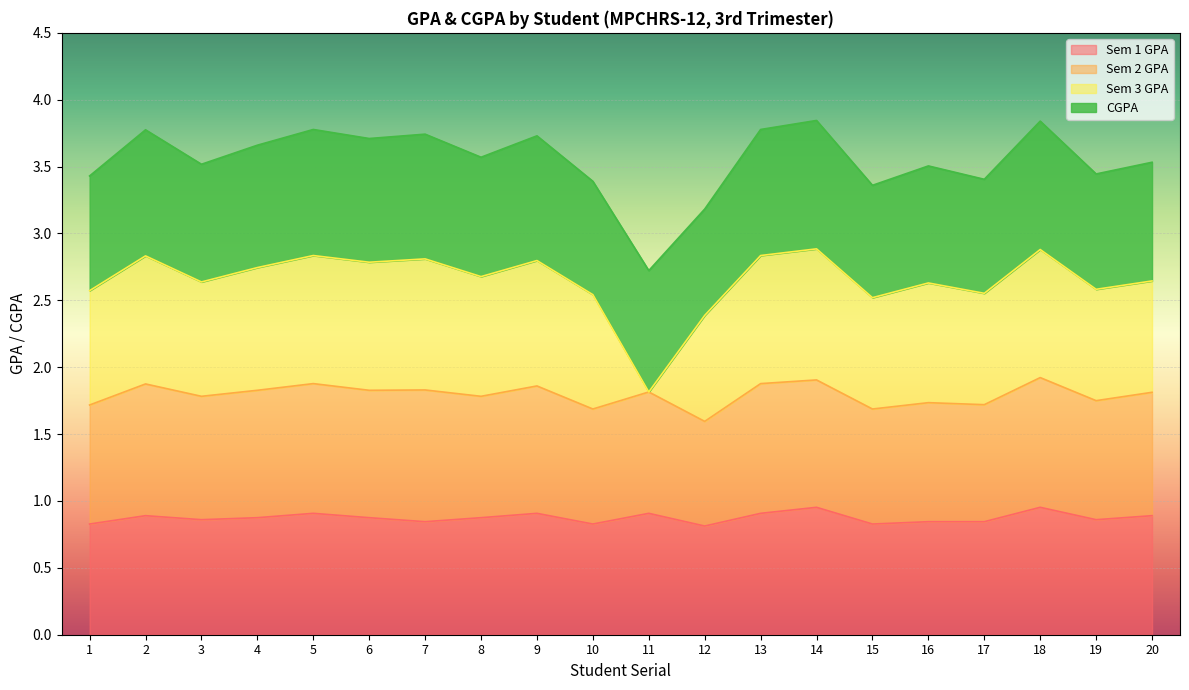

Is the value of CGPA at 6 greater than the value of Sem 1 GPA at 5?

Yes